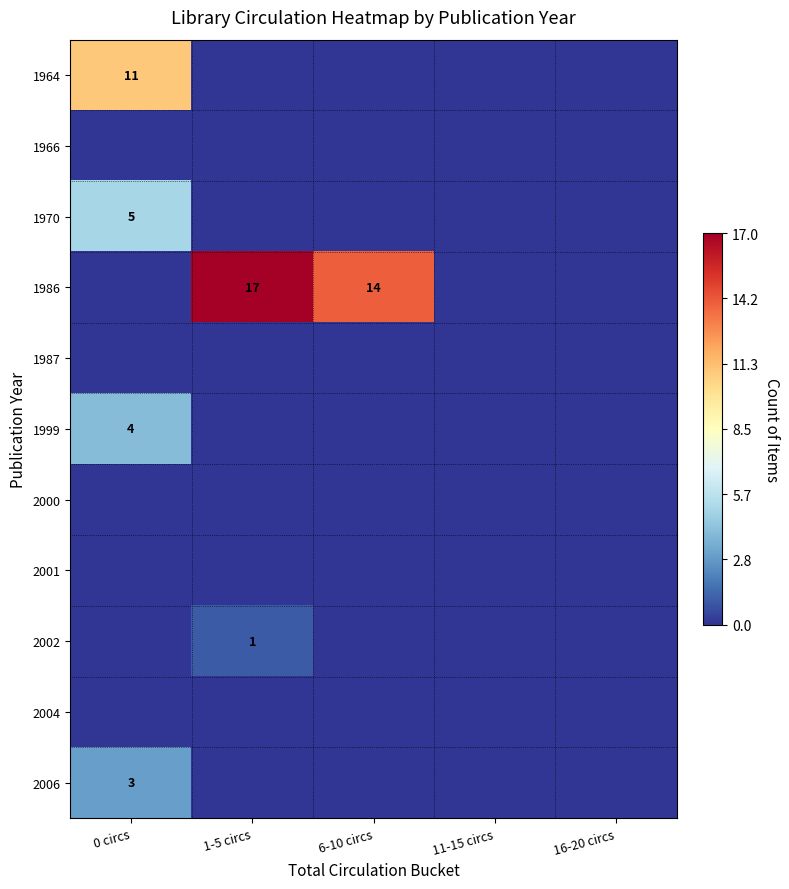

How many positive values does the 1999 series have?

1